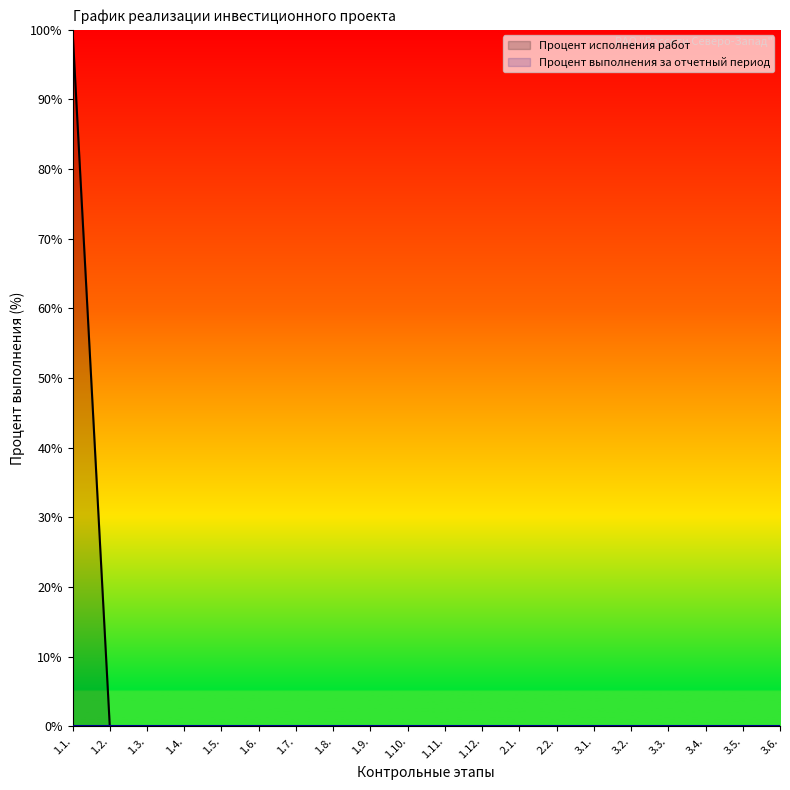

List the labels in order of value, smallest first.

1.2., 1.3., 1.4., 1.5., 1.6., 1.7., 1.8., 1.9., 1.10., 1.11., 1.12., 2.1., 2.2., 3.1., 3.2., 3.3., 3.4., 3.5., 3.6., 1.1.